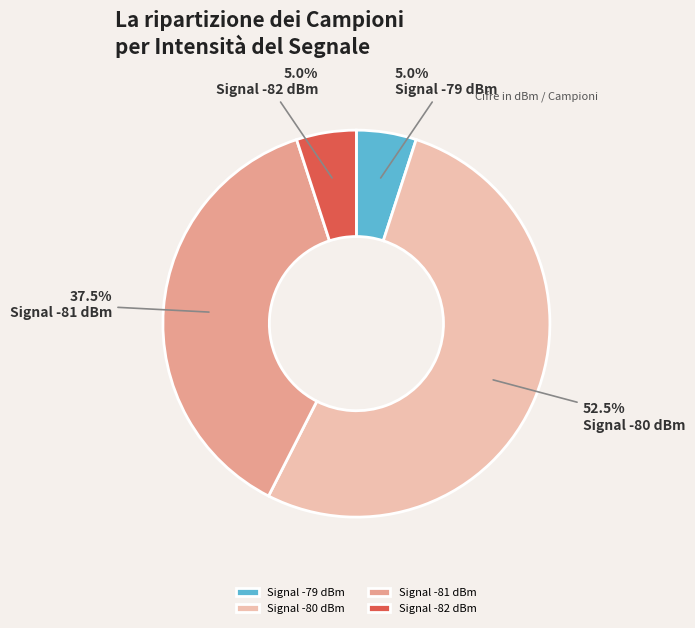

Which slice is the largest?

Signal -80 dBm